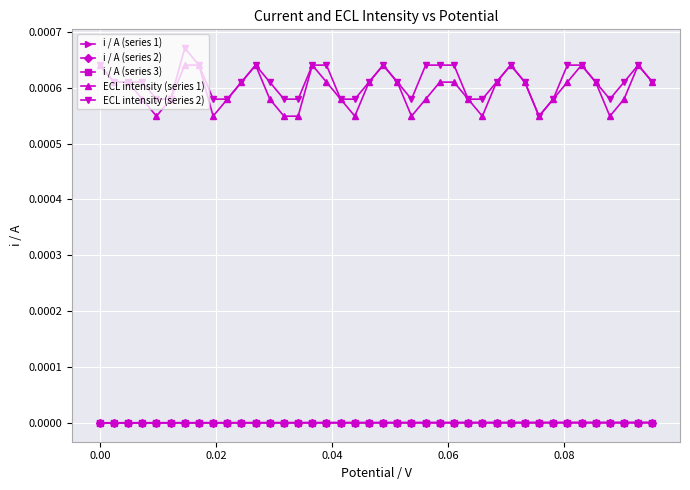

True or false: ECL intensity (series 1) has more than 2 interior local peaks.

True